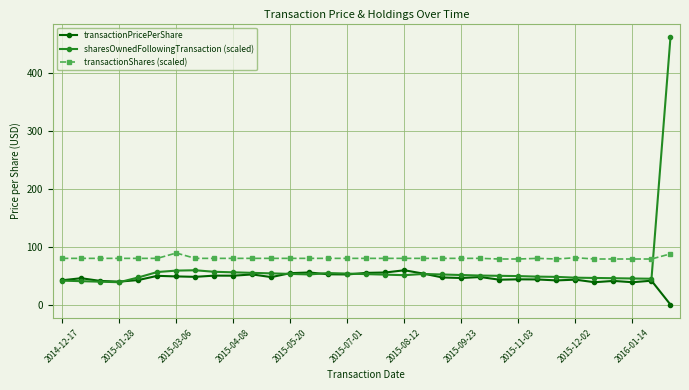

How many lines are shown in the chart?

3